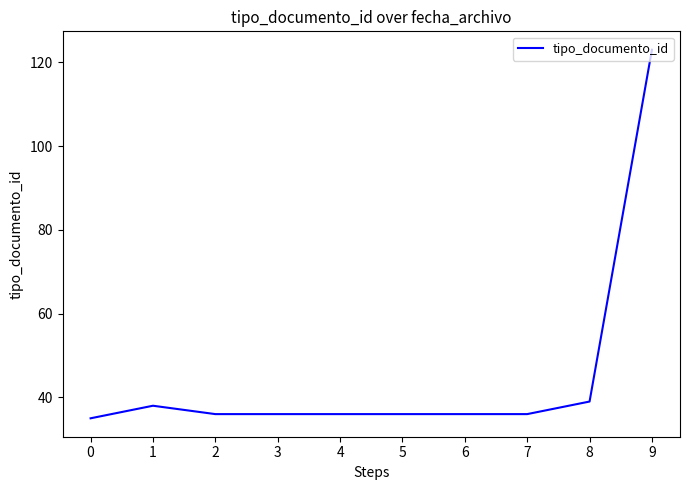

How many lines are shown in the chart?

1